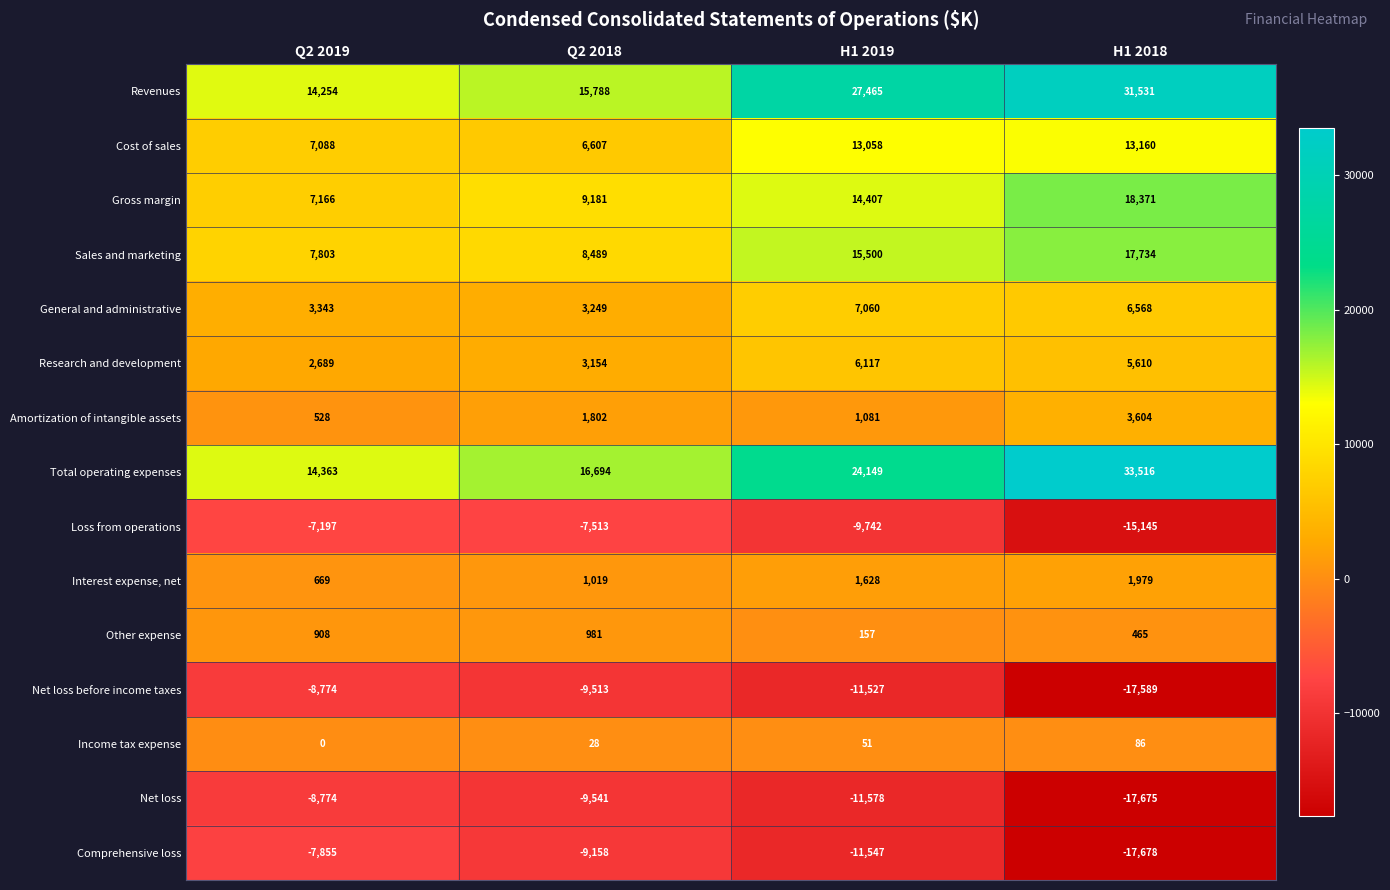

What is the total value across all series at Q2 2018?

31267